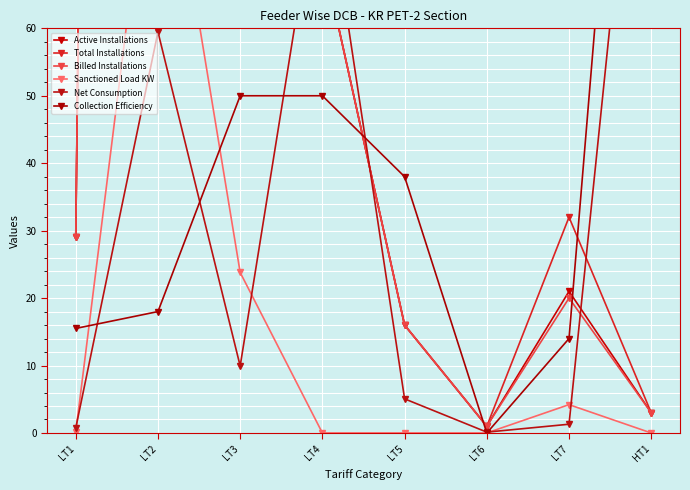

How many lines are shown in the chart?

6